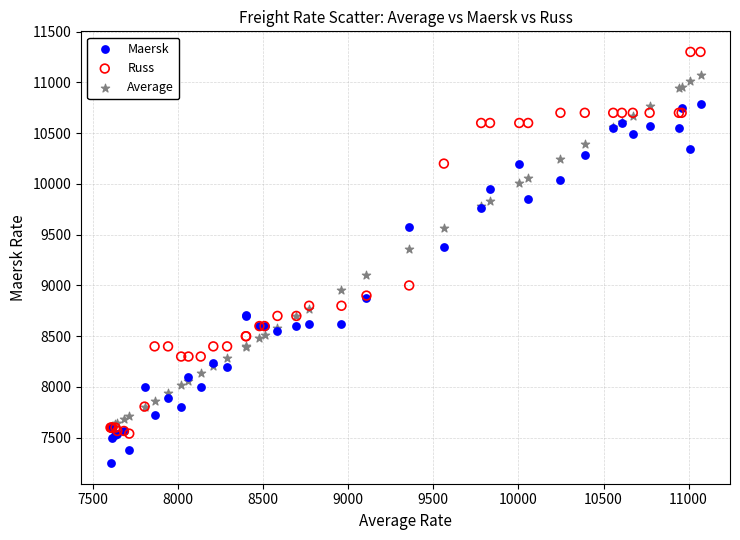

Which series contains the lowest Y value?

Maersk